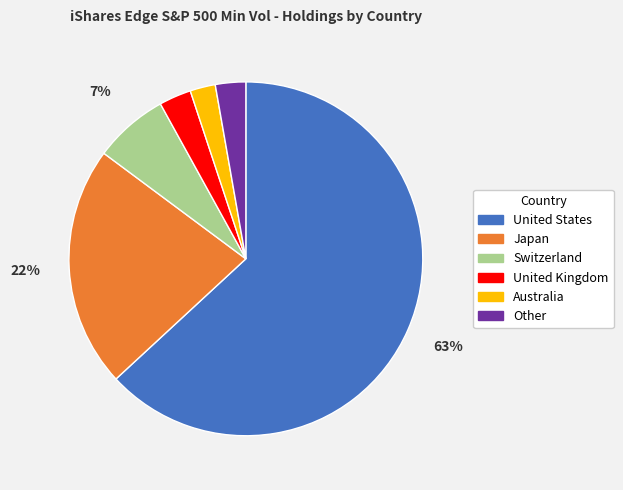

How many slices are in this pie chart?

6